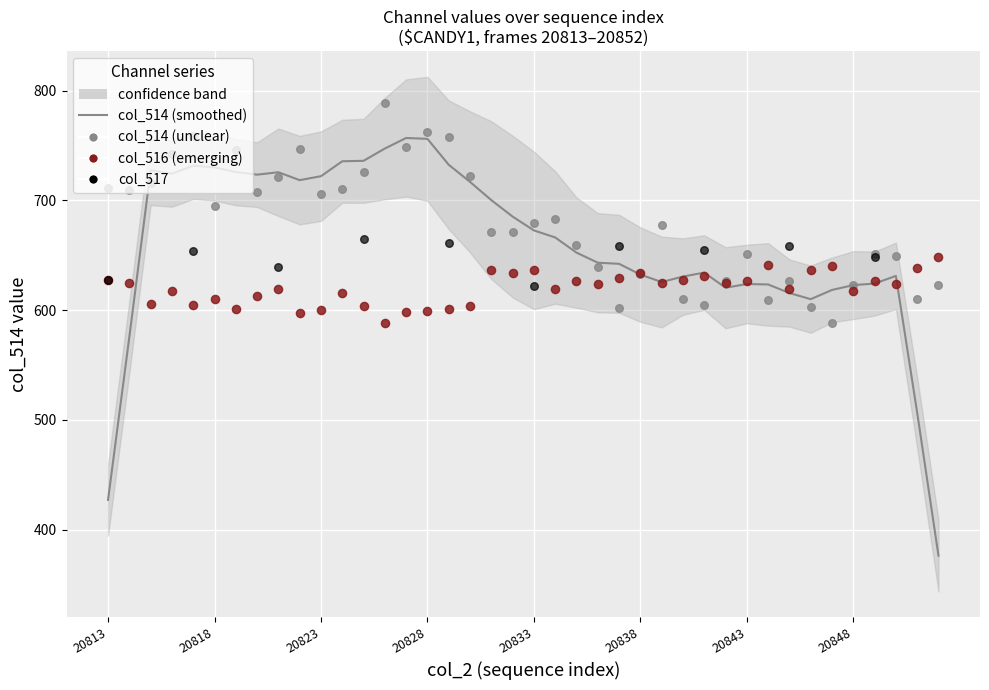

At how many categories does at least one series exceed 617?

40